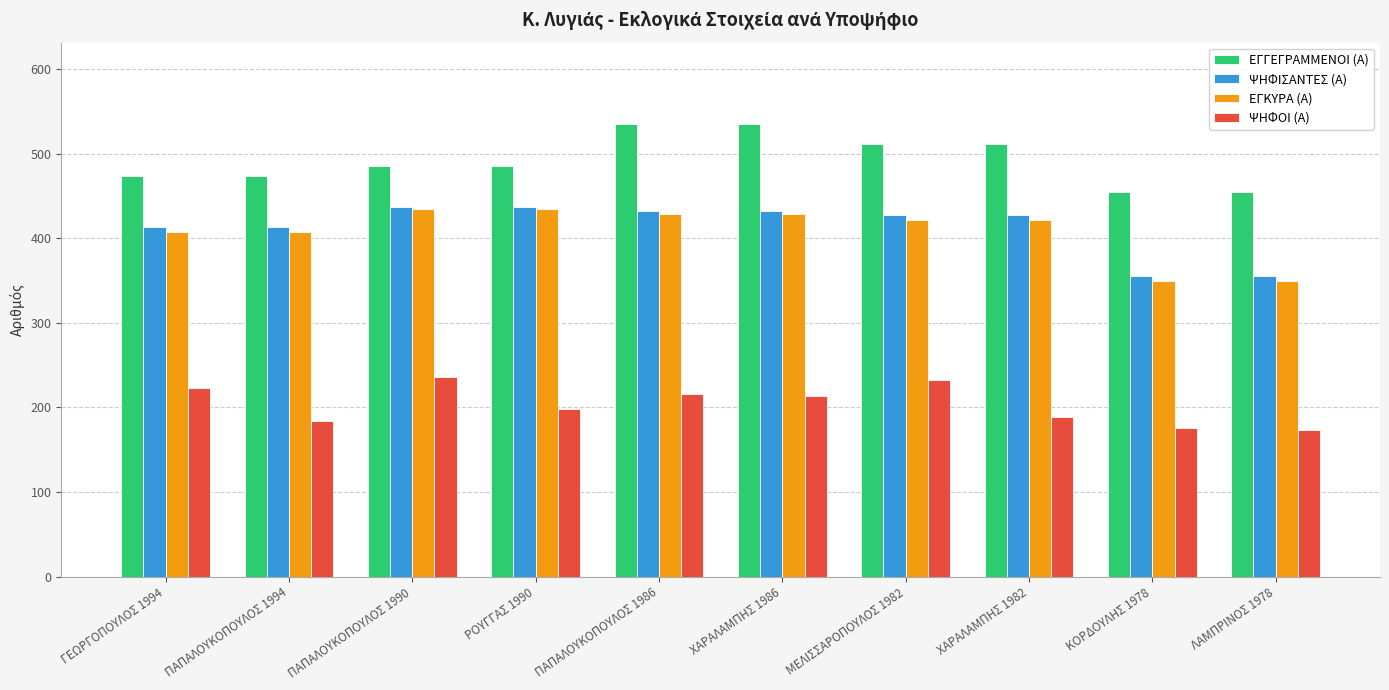

How many values in the ΕΓΓΕΓΡΑΜΜΕΝΟΙ (Α) series are below 485?

4